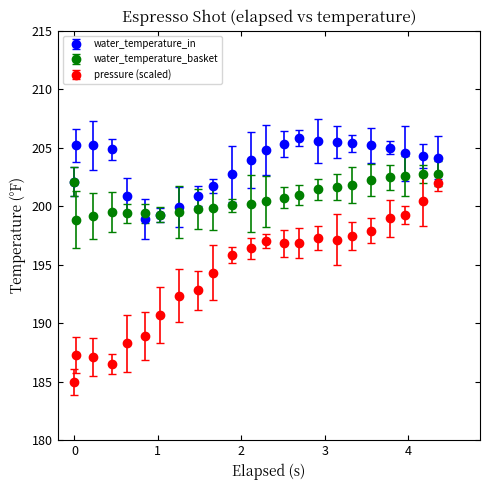

Which series has the largest total across all categories?

water_temperature_in